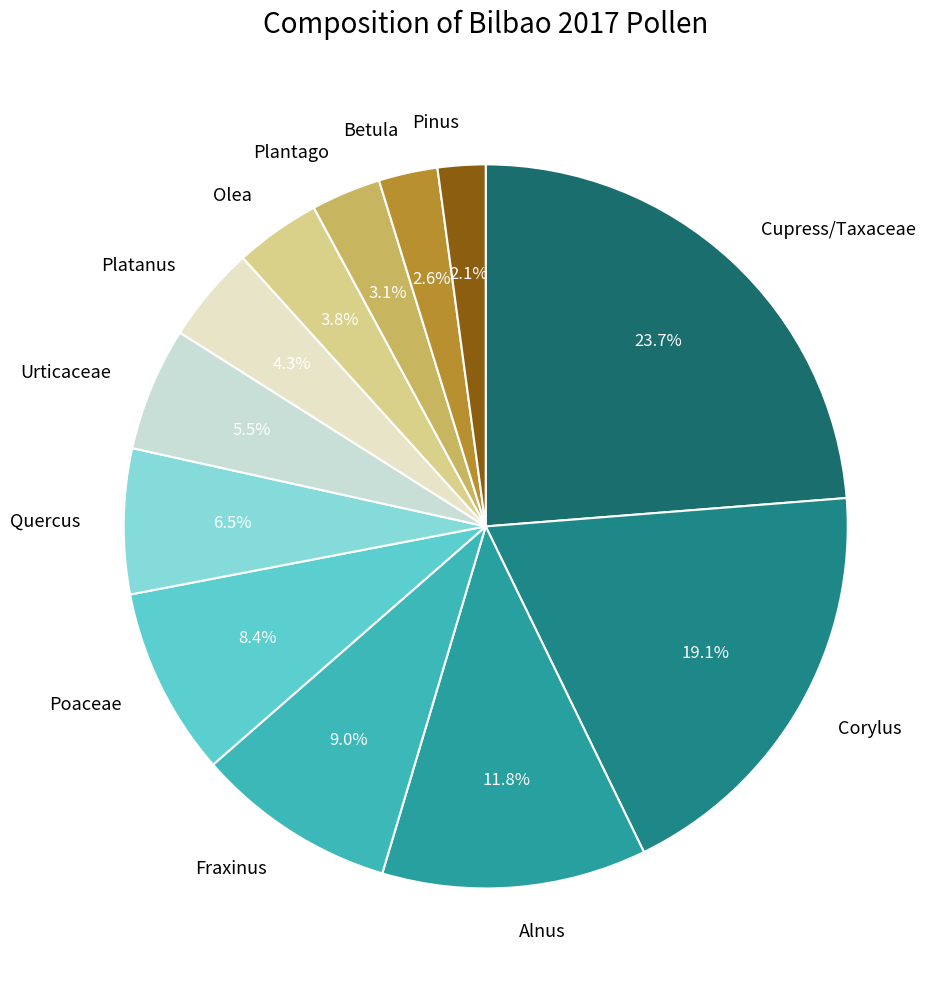

Is the sum of Corylus and Betula greater than half?

No